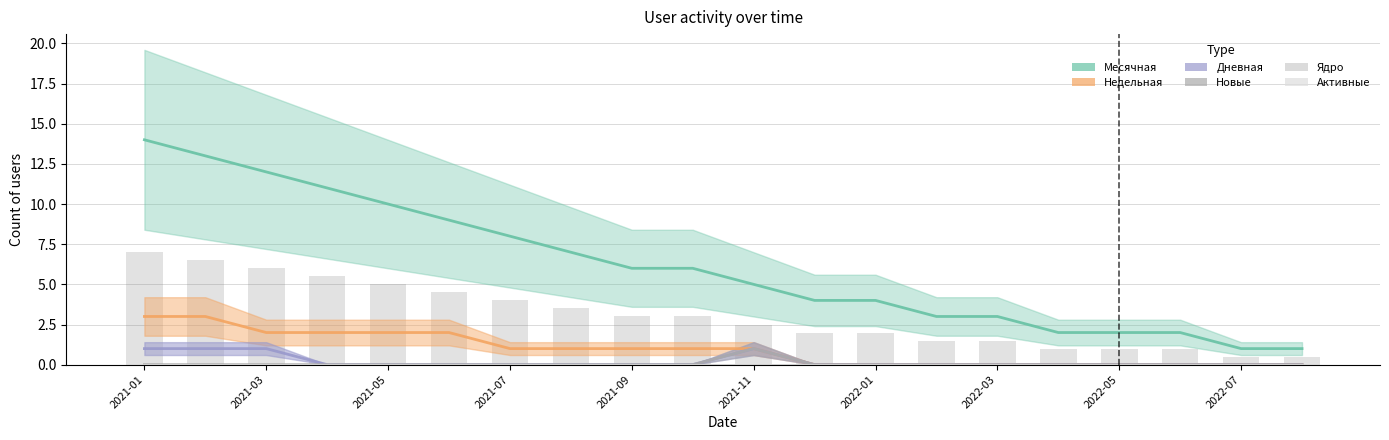

The Дневная series shows 1 at 2021-03. True or false?

False